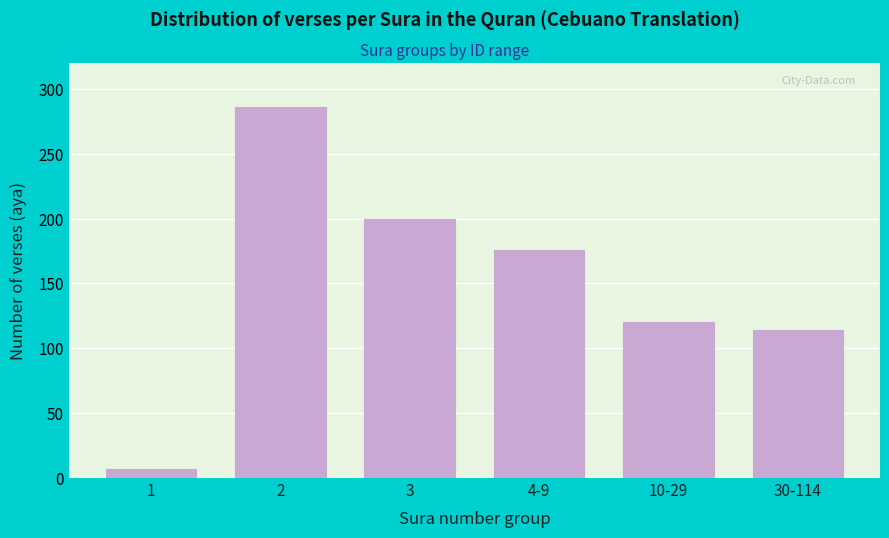

Reading left to right, extract all data points from this chart.

1=7	2=286	3=200	4-9=176	10-29=120	30-114=114